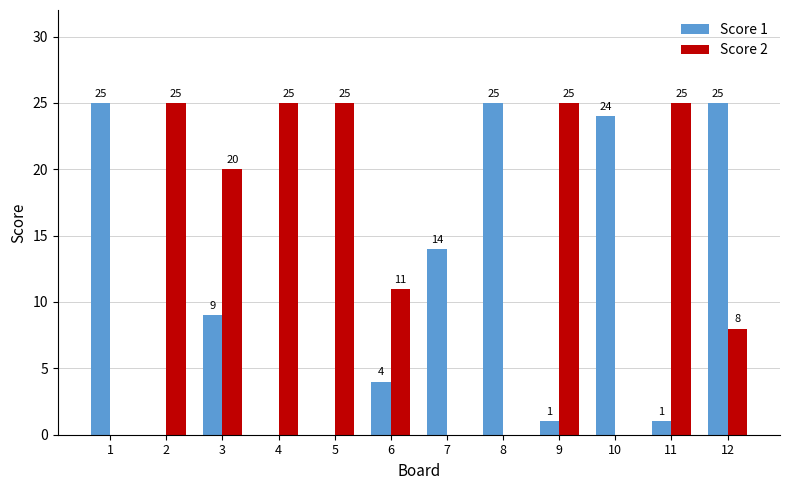

Reading right to left, transcribe all the data shown in this chart.

Score 1: 25	1	24	1	25	14	4	0	0	9	0	25
Score 2: 8	25	0	25	0	0	11	25	25	20	25	0